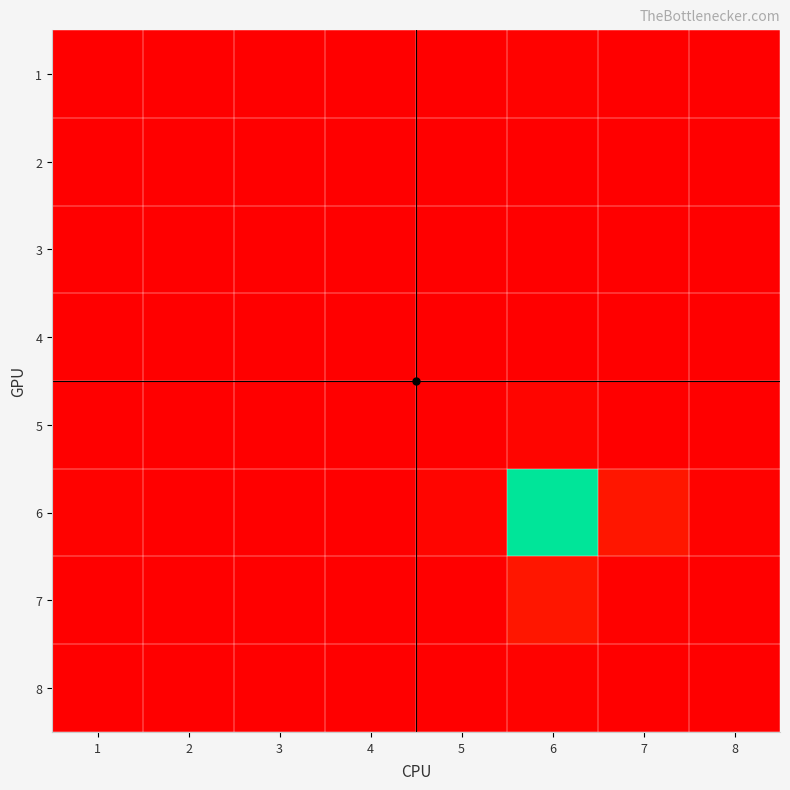

Which series has the largest total across all categories?

6